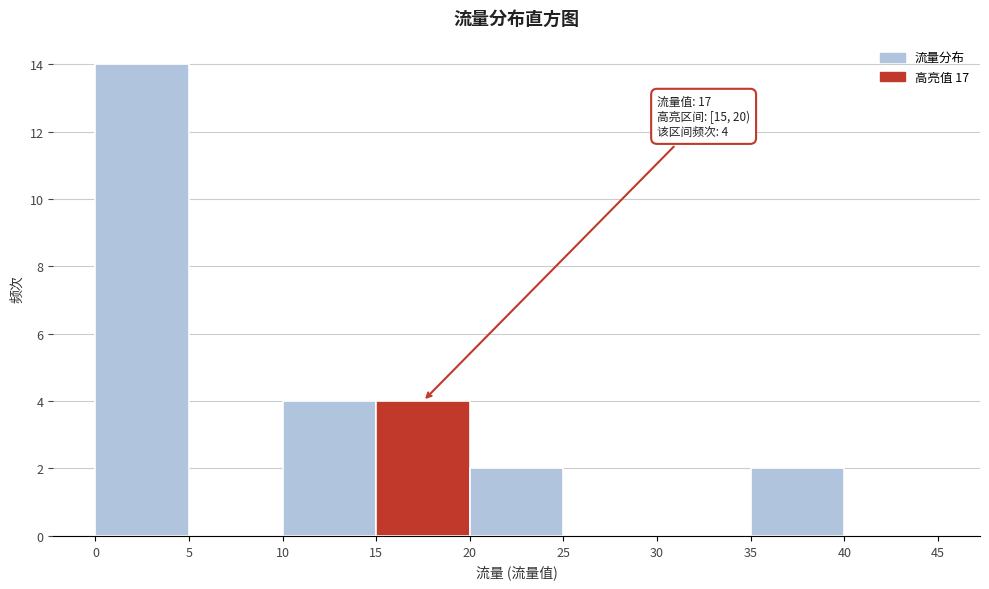

Which range on the x-axis has the tallest bar?

0 to 5